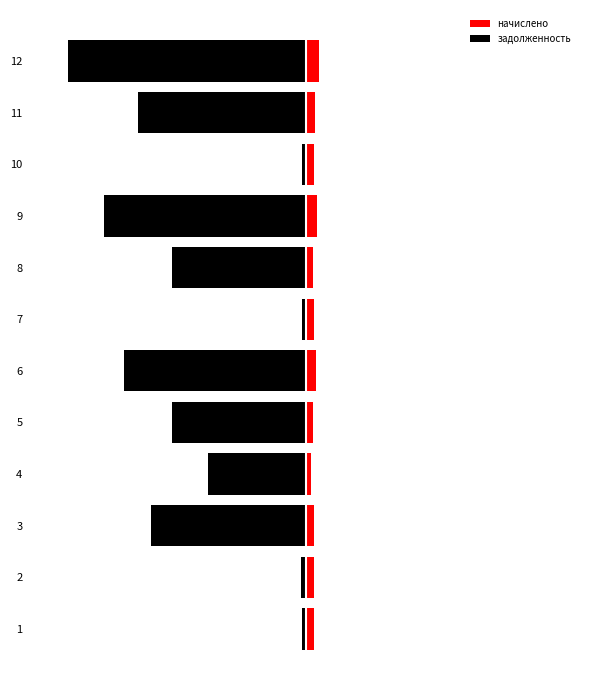

What is the sum of all задолженность values?

-166710.4